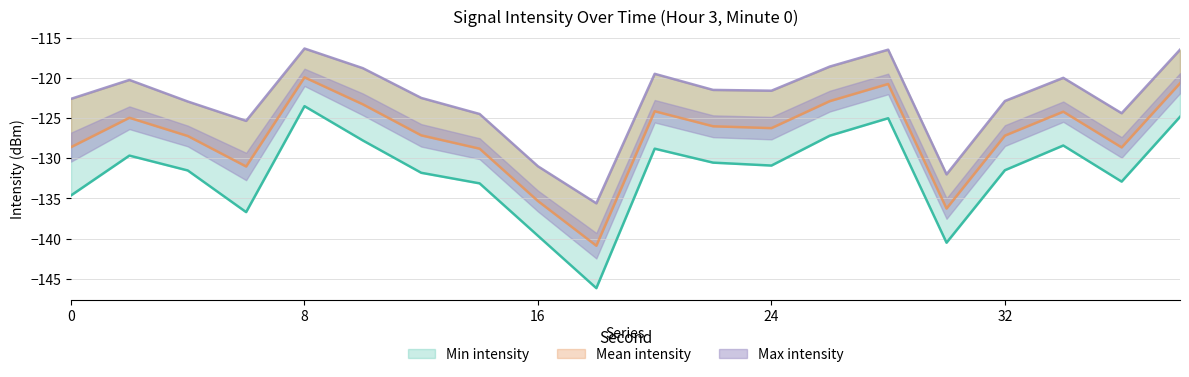

Which category has the highest value across all series?

8